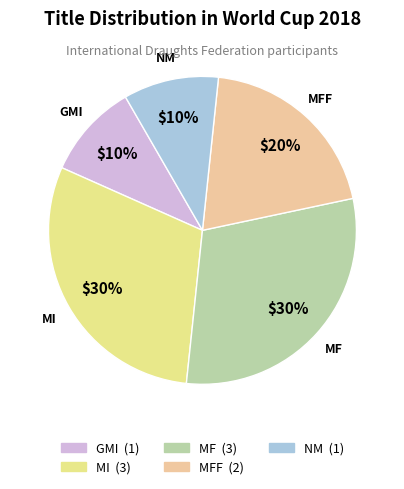

Count the number of slices in the pie.

5